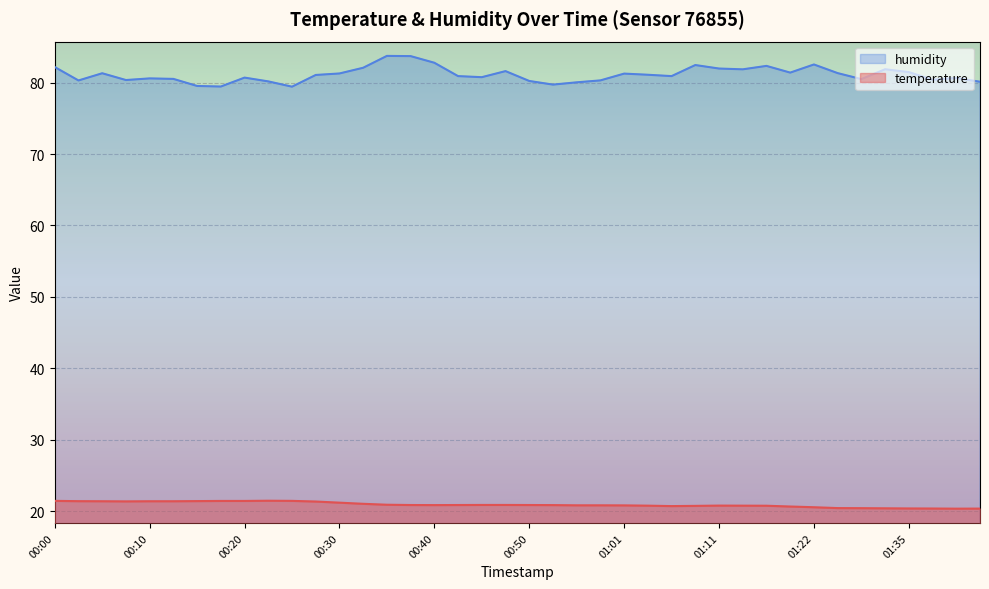

Rank the categories by humidity value from lowest to highest.

00:25, 00:17, 00:15, 00:53, 00:56, 01:43, 00:23, 00:50, 00:02, 00:58, 00:07, 01:38, 01:30, 00:12, 00:10, 01:40, 00:20, 00:45, 00:43, 01:06, 00:28, 01:03, 01:01, 00:30, 00:05, 01:27, 01:19, 01:35, 00:48, 01:14, 01:33, 01:11, 00:33, 00:00, 01:17, 01:09, 01:22, 00:40, 00:38, 00:35